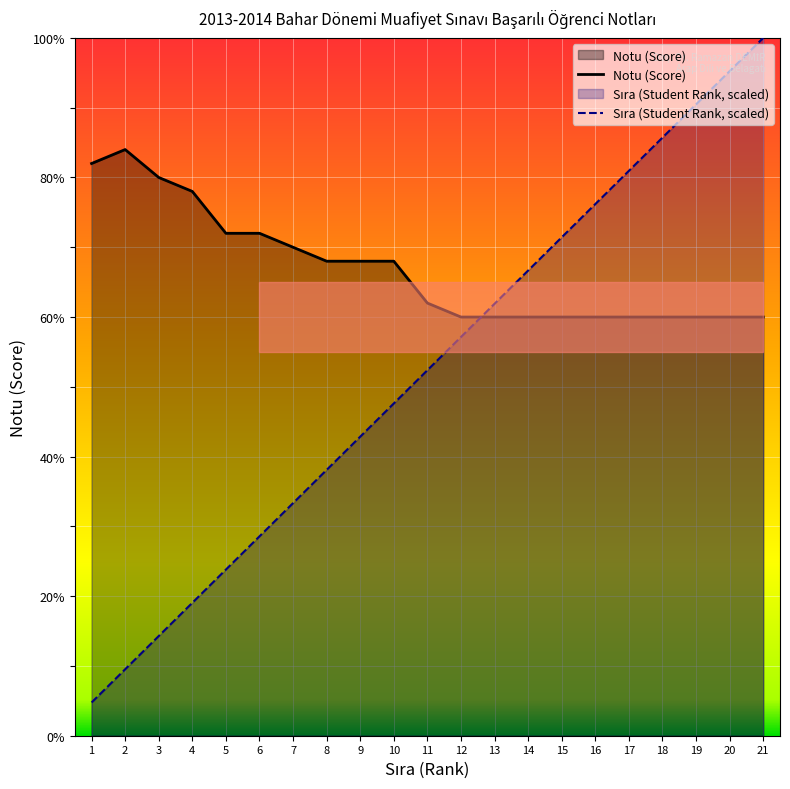

List the series in order of their peak value, lowest first.

Notu (Score), Sıra (Student Rank)